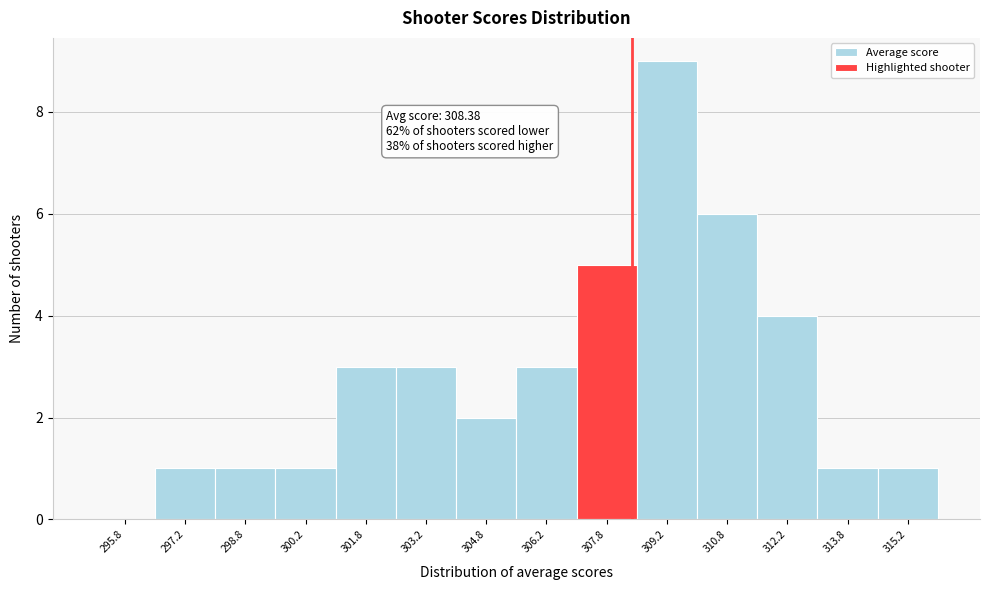

Over which range of the x-axis is the bar tallest?

308.5 to 310.0